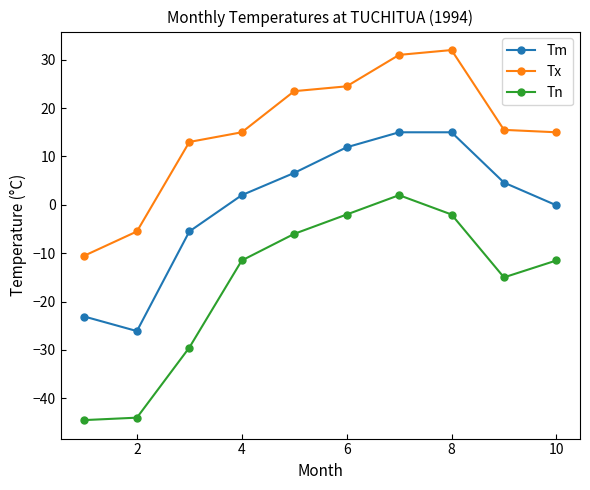

True or false: Tm and Tx cross at least once.

False